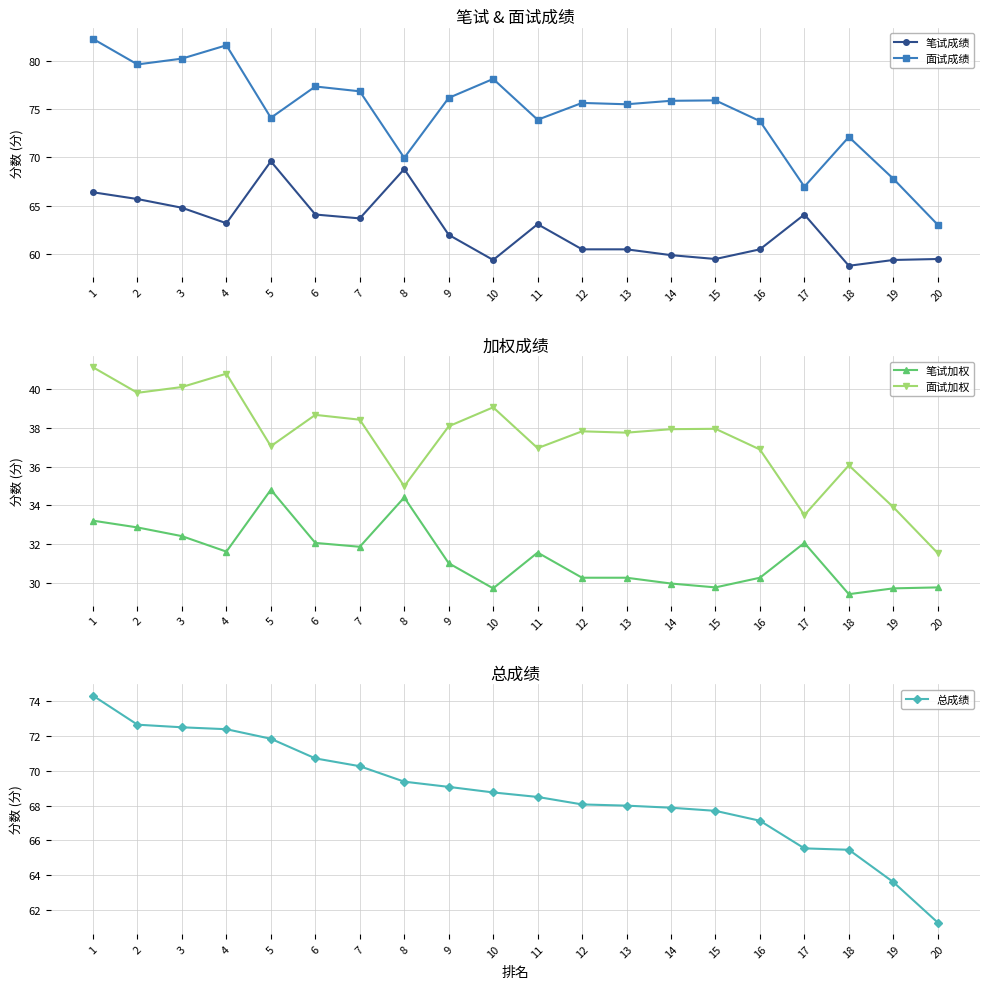

What is the average value of the 面试成绩 series?

74.8